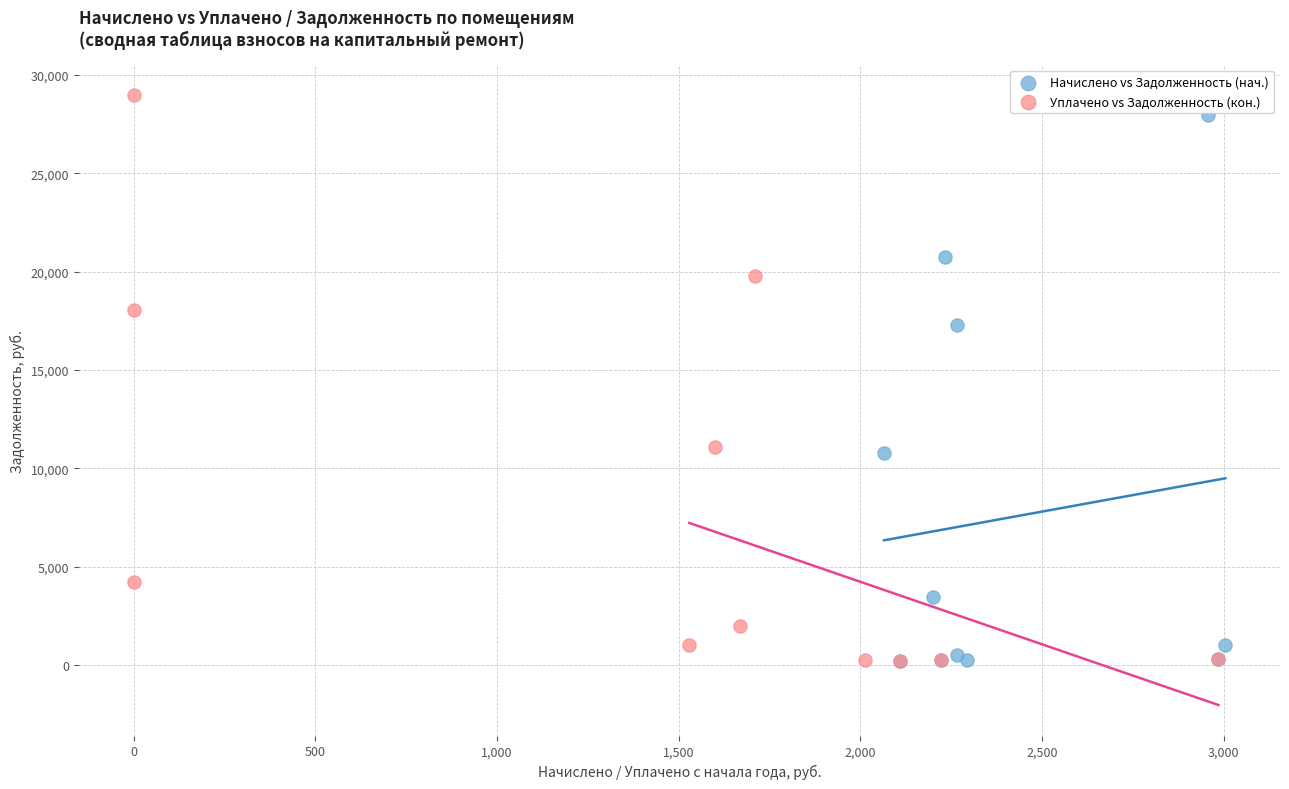

Which series has the largest Y range (max minus min)?

Уплачено vs Задолженность (кон.)